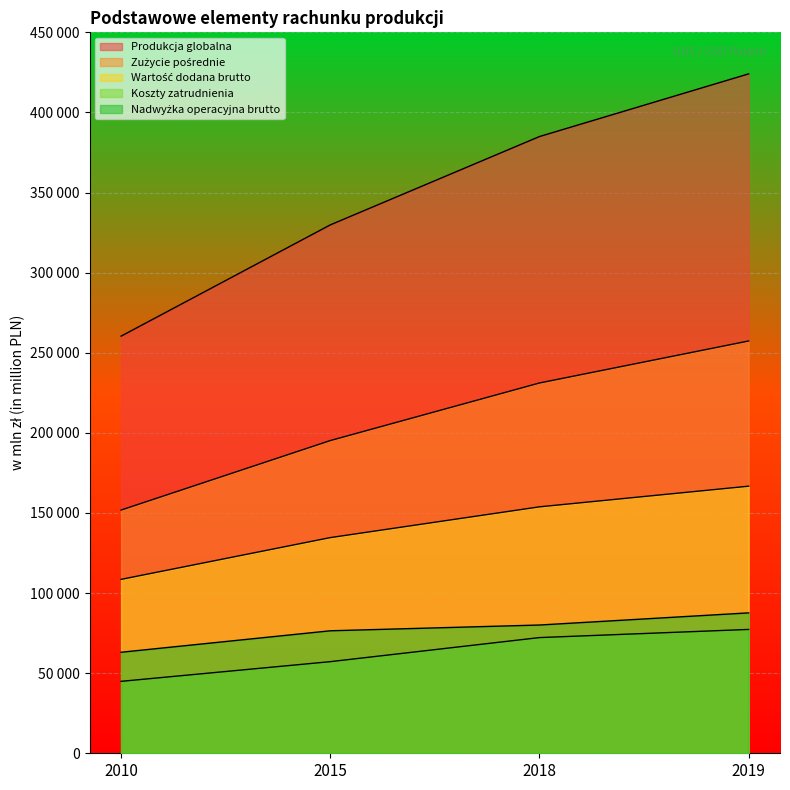

True or false: Produkcja globalna and Koszty zatrudnienia cross at least once.

False